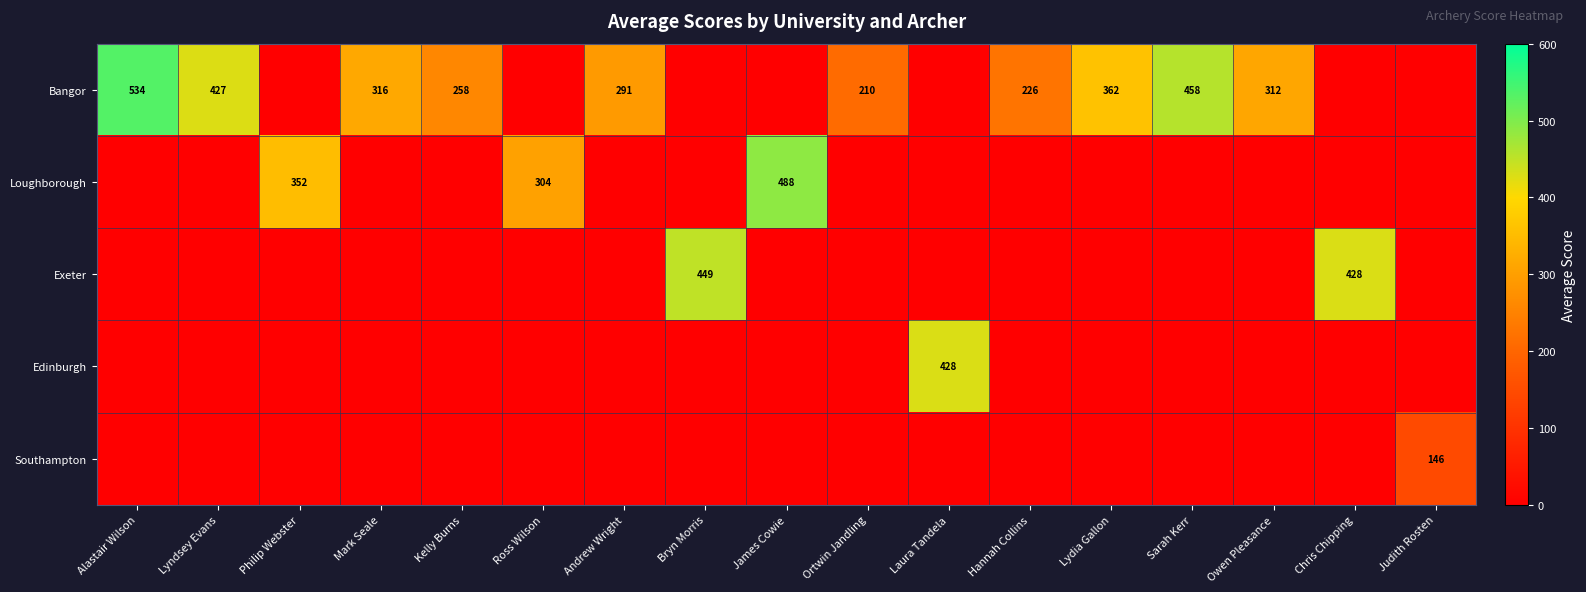

Is it true that Loughborough equals 137.5 at Philip Webster?

False